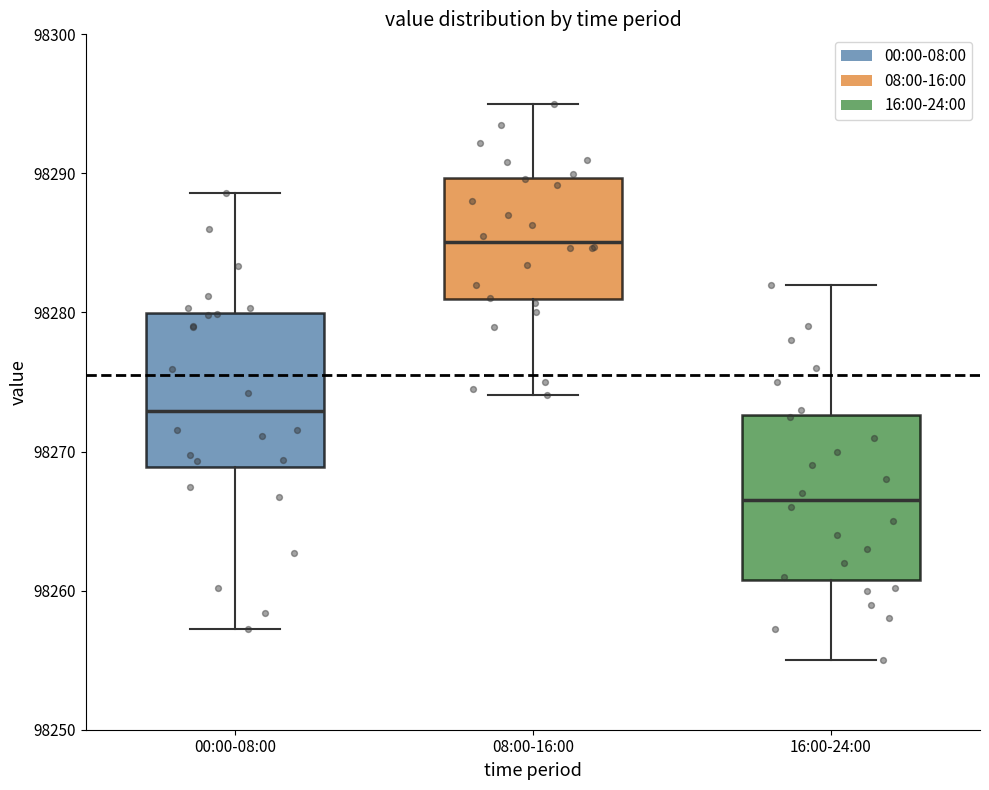

Where does the lower whisker of the box for 00:00-08:00 end on the y-axis? The values are not printed on the chart, so give them approximately, as read against the axis.

98257